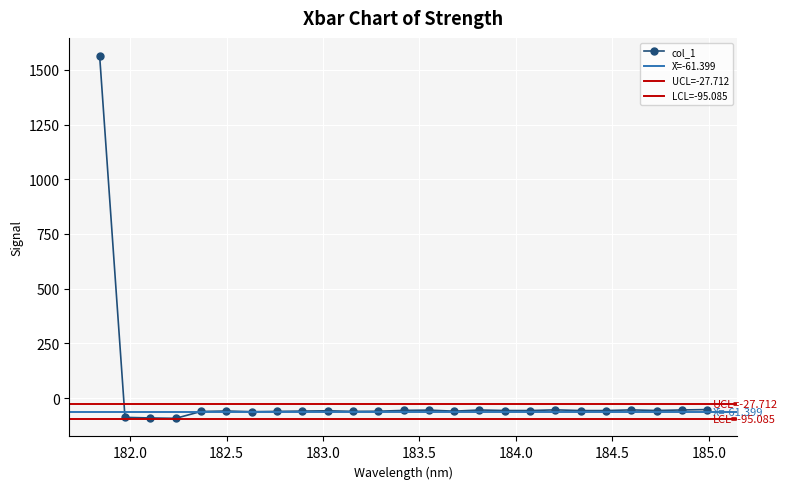

How many negative values are there?

24